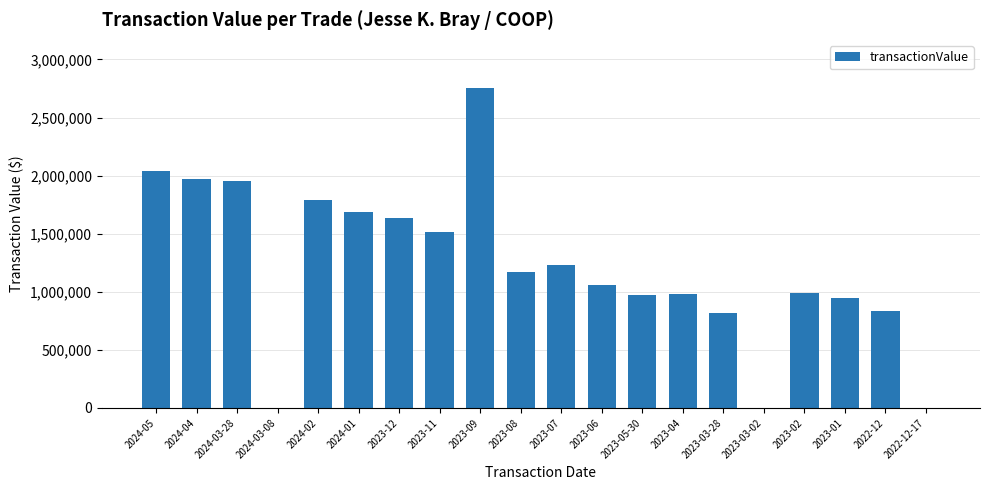

Which category has the highest value across all series?

2023-09